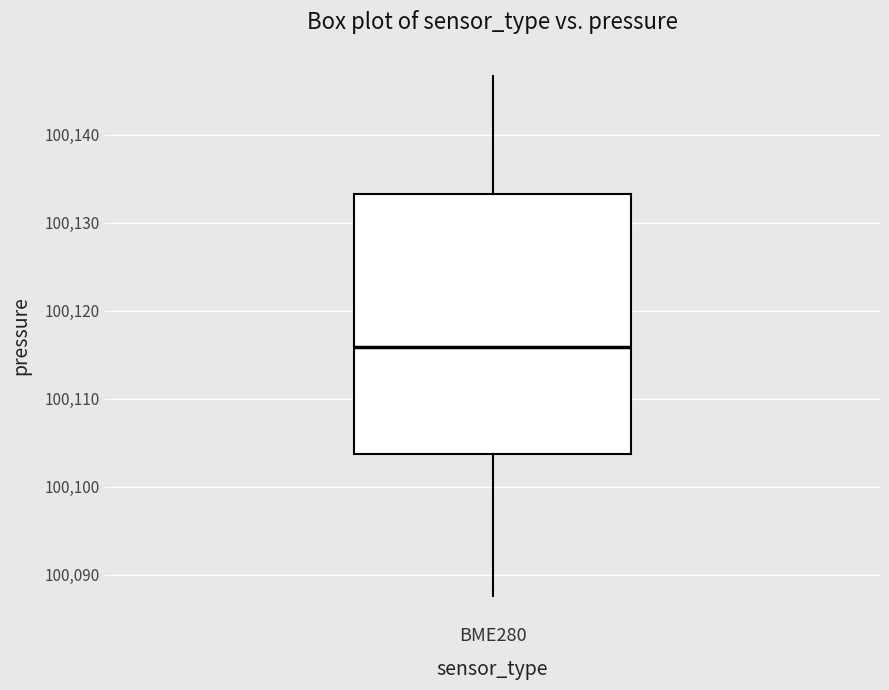

Transcribe this box plot: give where the median line is, the range the box spans, and where the two whiskers end, as read against the y-axis. The values are not printed on the chart, so give them approximately, as read against the axis.

median 100116, box 100104 to 100133, whiskers 100088 to 100147